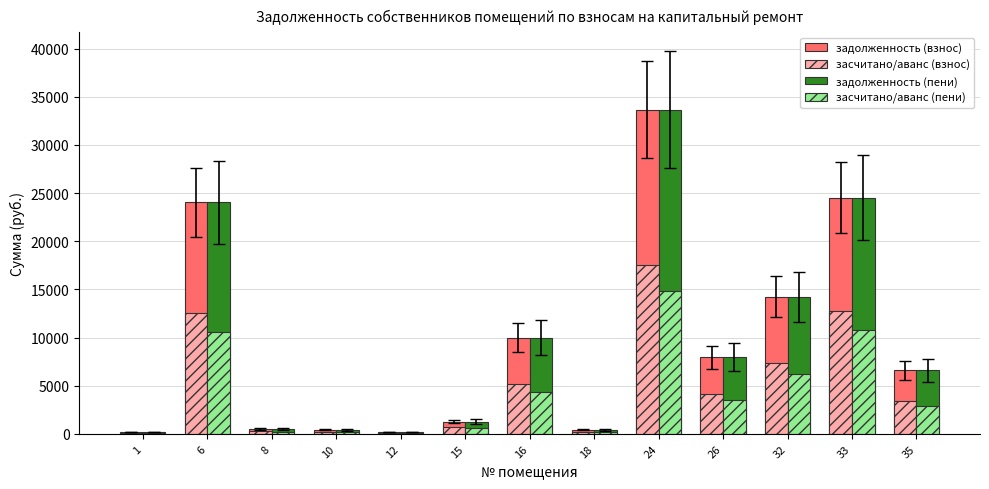

At which category is the sum across all series the highest?

24